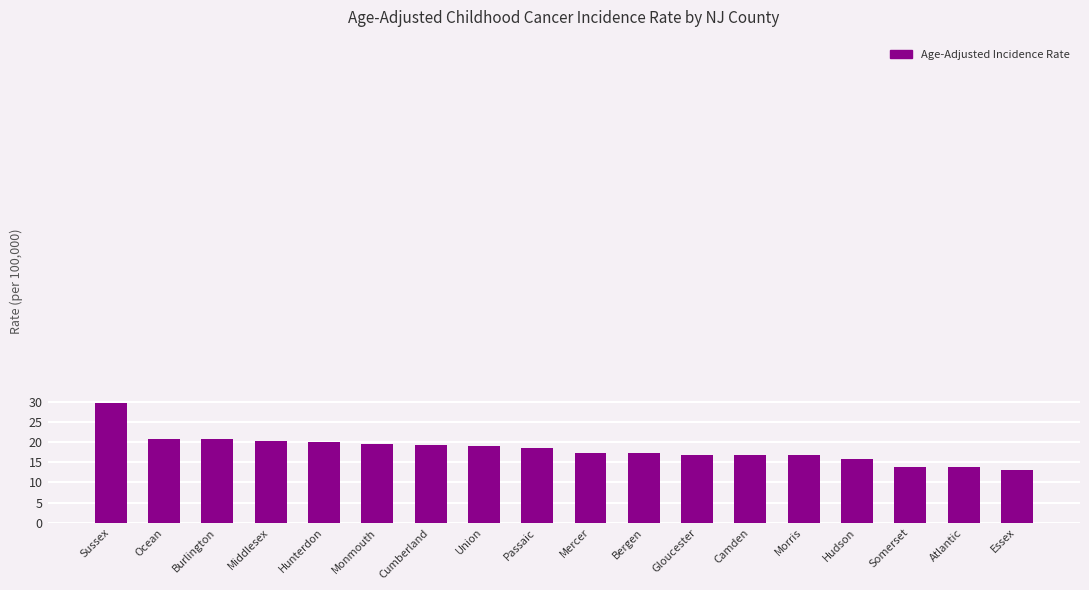

Where does the data first go above 18?

Sussex